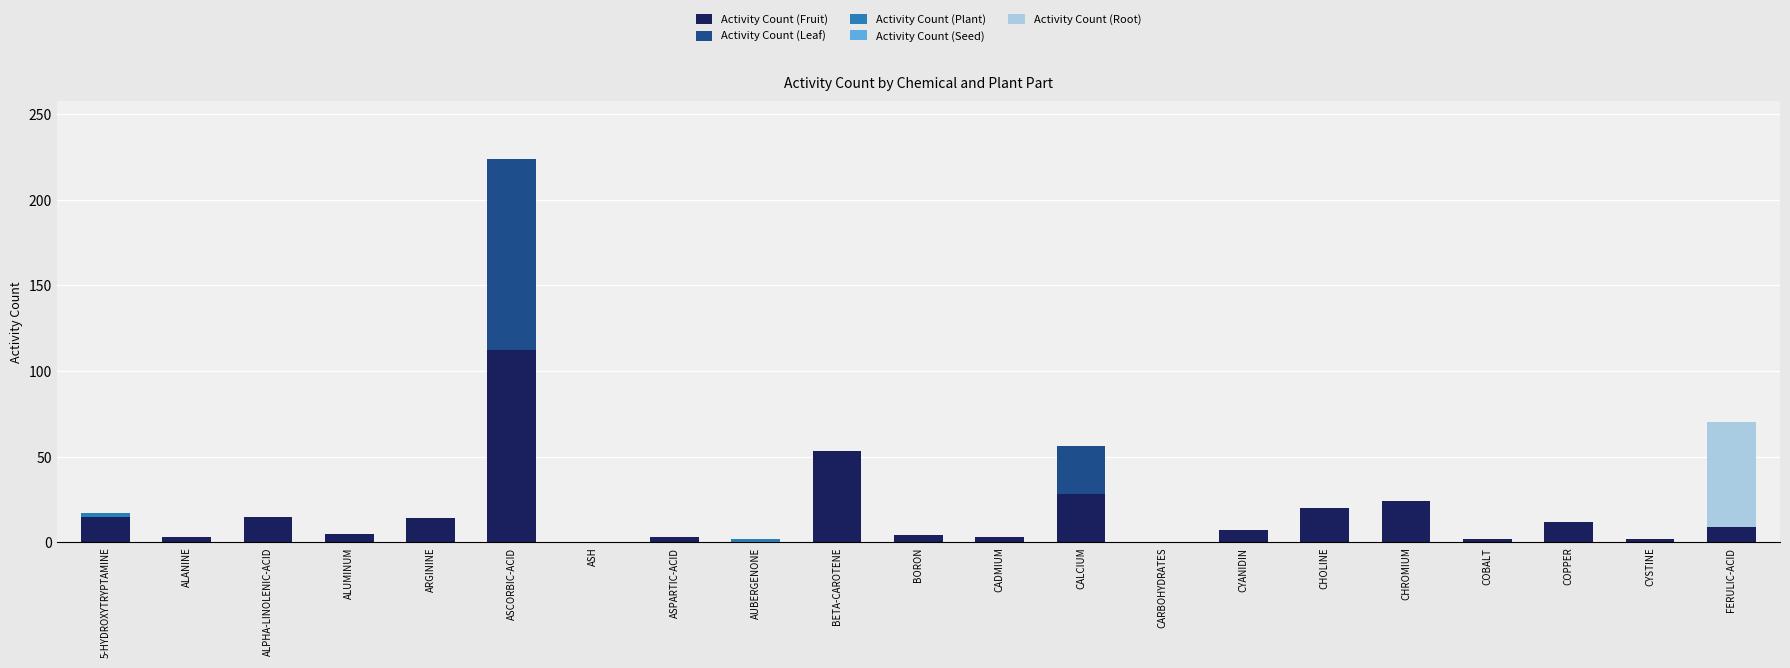

What is the maximum value for Activity Count (Fruit)?

112